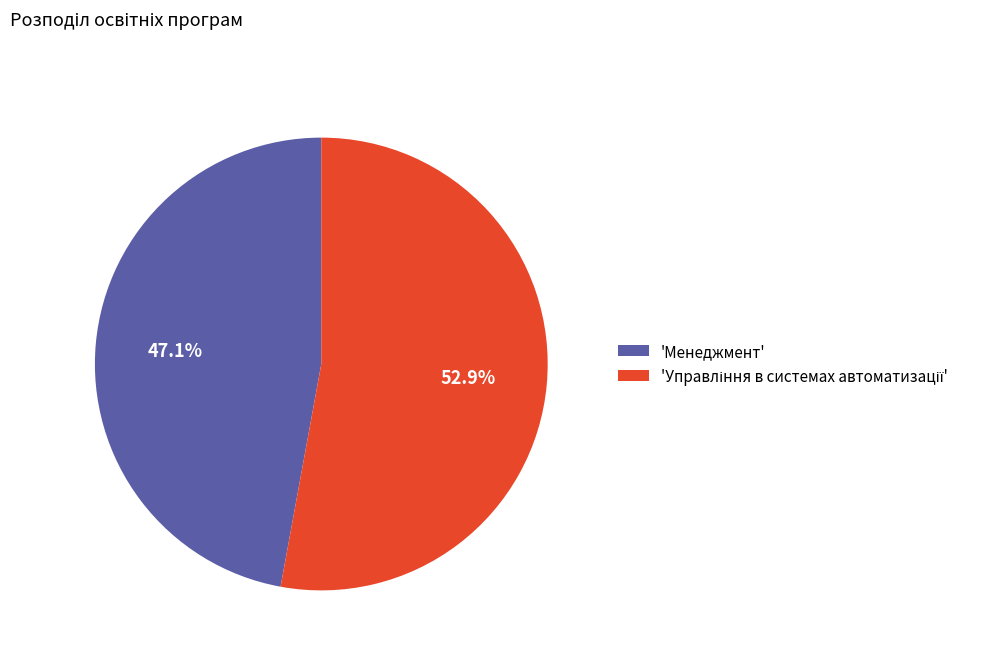

Is there any slice that represents more than half of the pie?

Yes